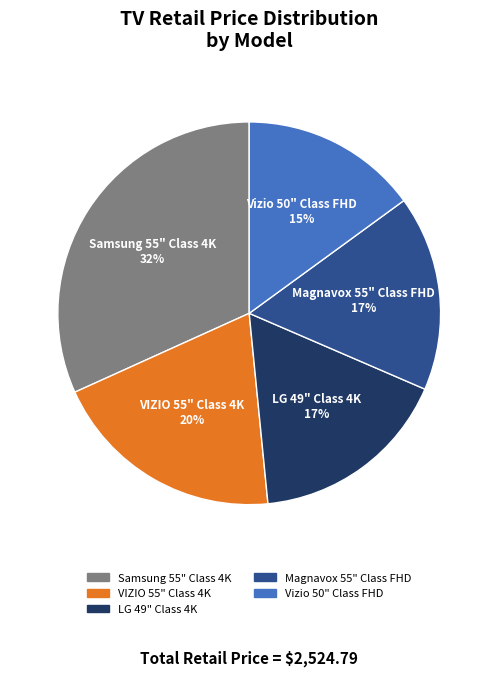

To the nearest percent, what portion does VIZIO 55" Class 4K represent?

20%